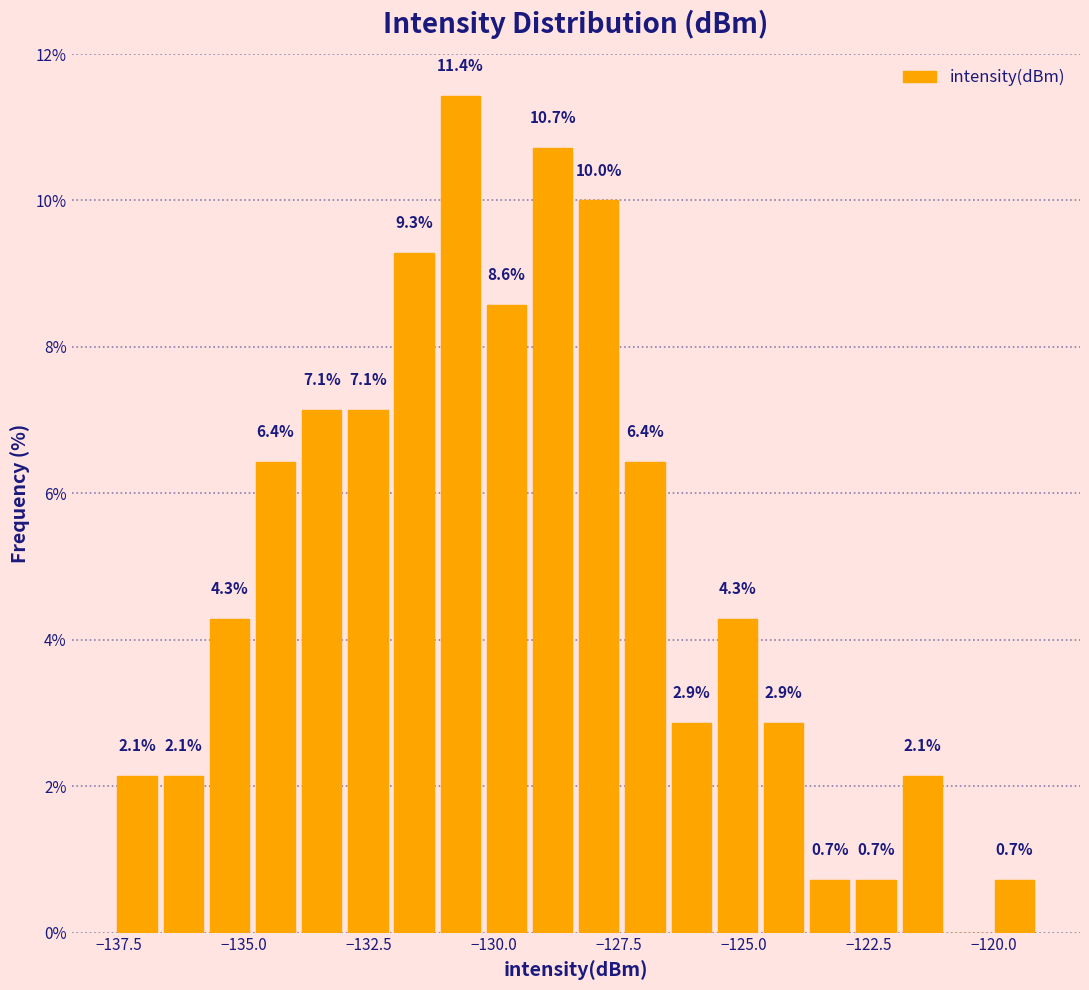

Read against the x-axis, roughly where is the centre of the tallest bar?

-130.5